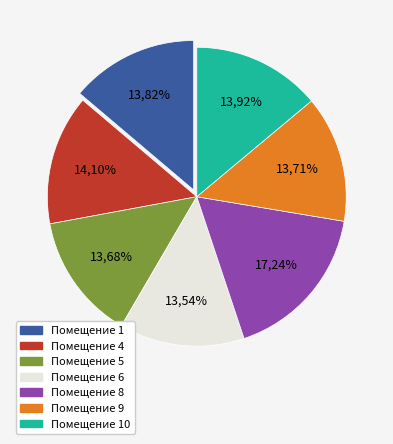

How many segments does this pie chart have?

7